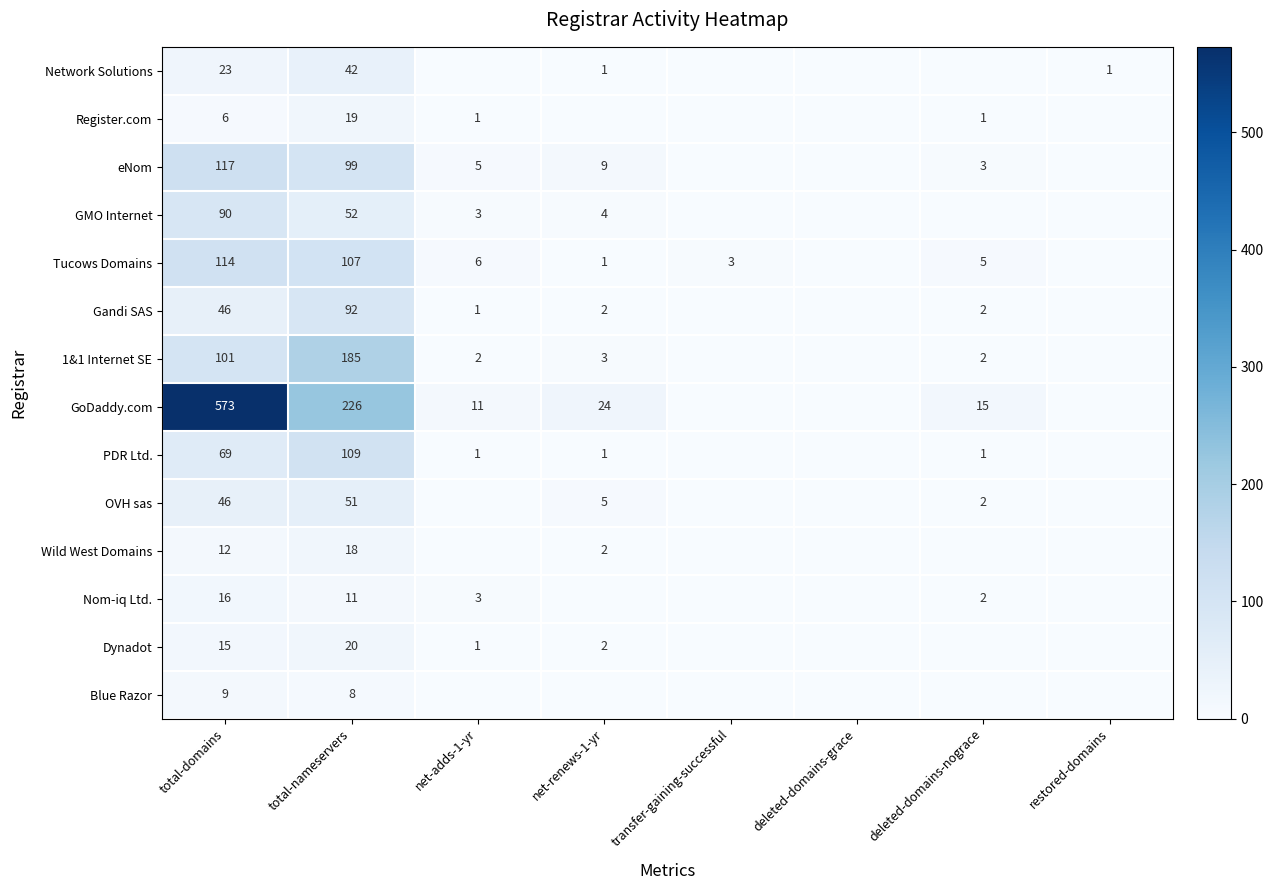

What is the difference between the Network Solutions values at total-domains and total-nameservers?

19